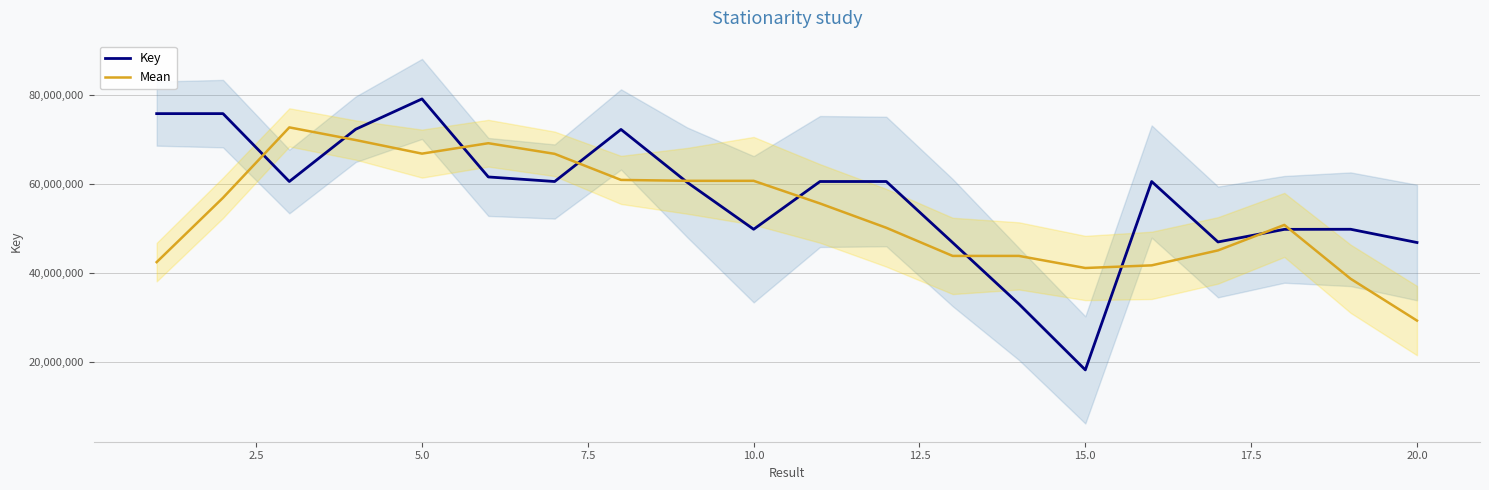

What is the spread (max minus min) of values at 2.5?

18927503.2